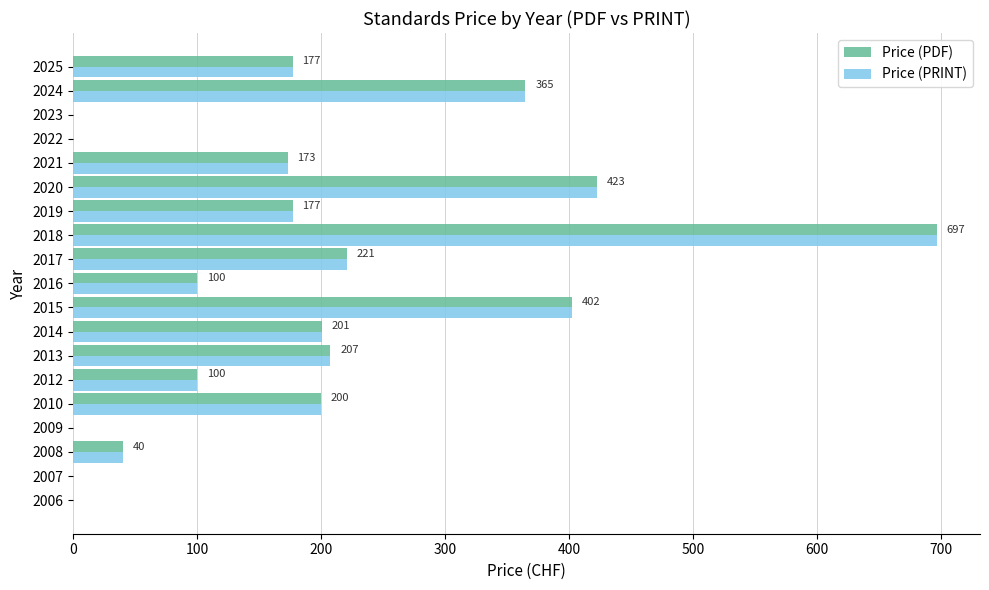

Is the value of Price (PDF) at 2018 greater than the value of Price (PRINT) at 2014?

Yes